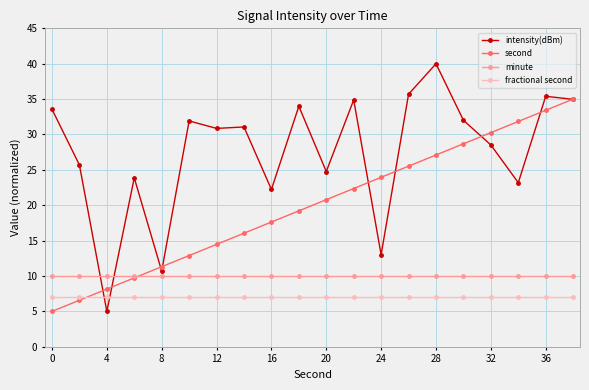

What is the average value of the minute series?

10.0